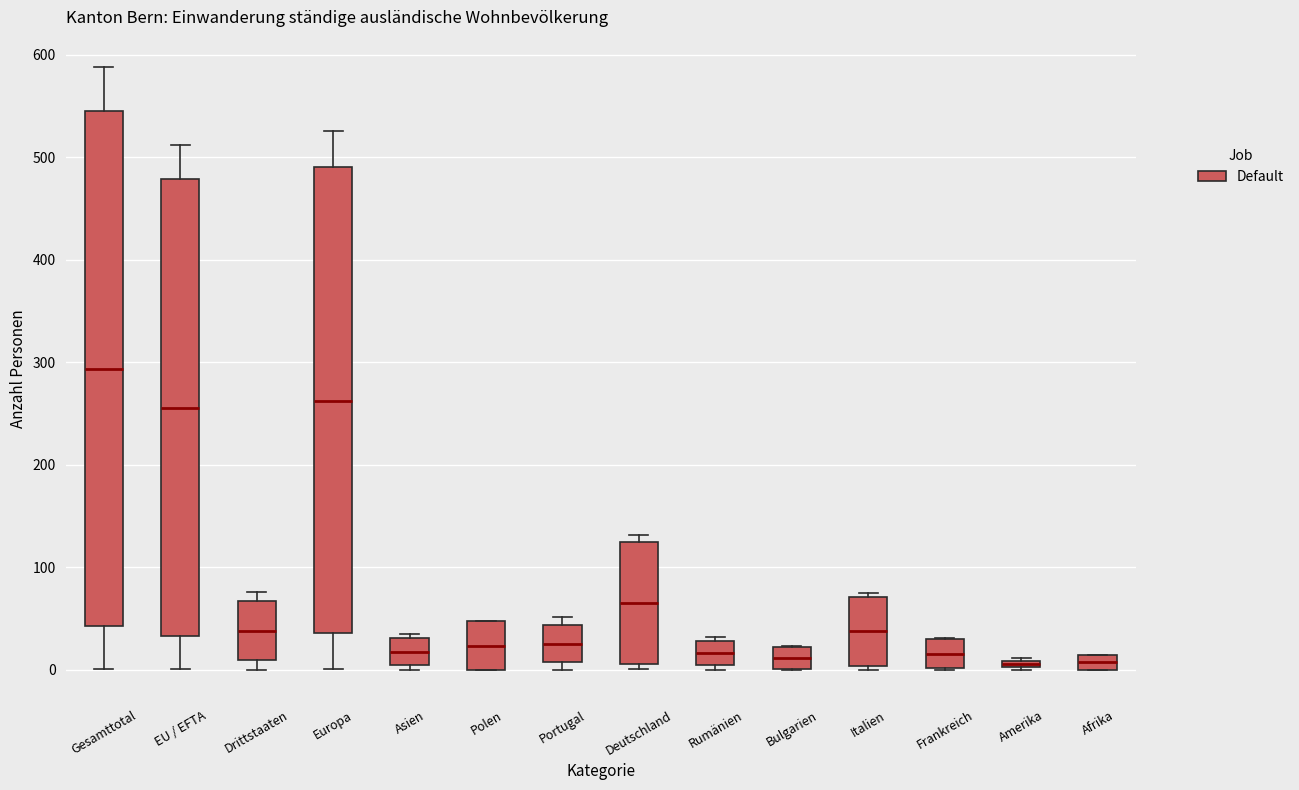

Where is the lower edge of the box for Polen on the y-axis? The values are not printed on the chart, so give them approximately, as read against the axis.

0